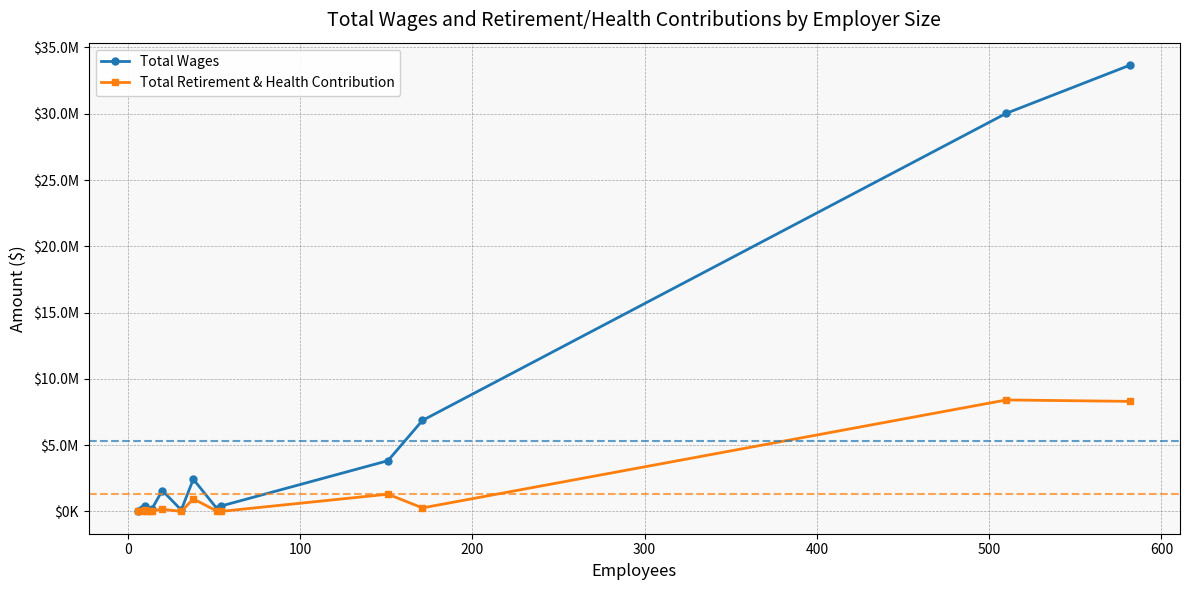

What are all the series names shown in the legend?

Total Wages, Total Retirement & Health Contribution